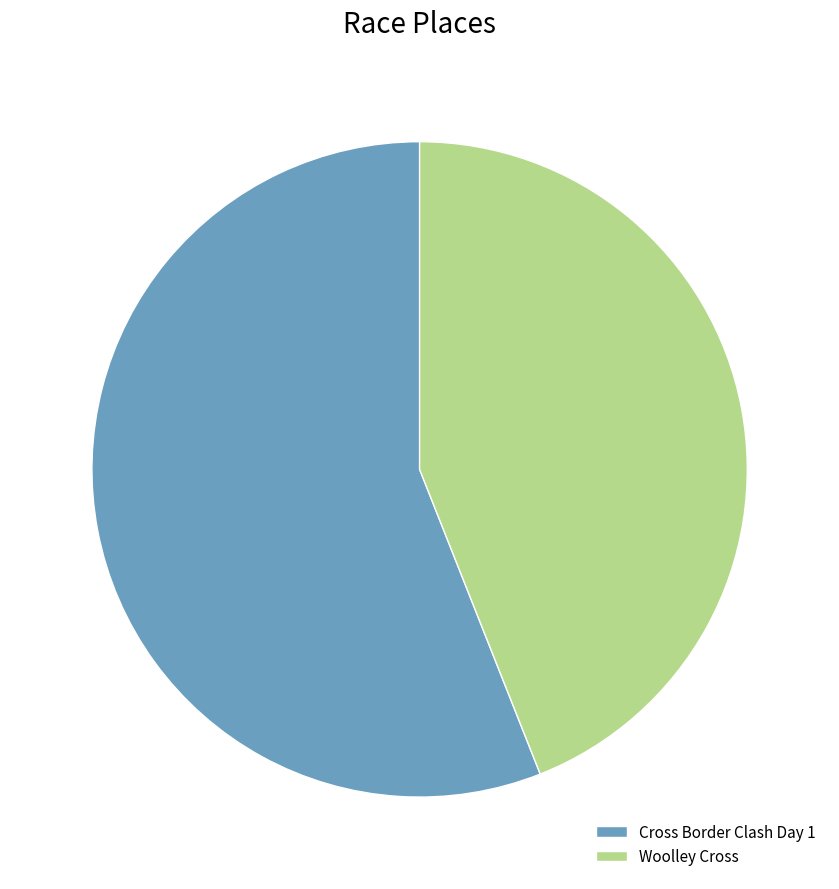

What is the ratio of the value at Woolley Cross to the value at Cross Border Clash Day 1?

0.8